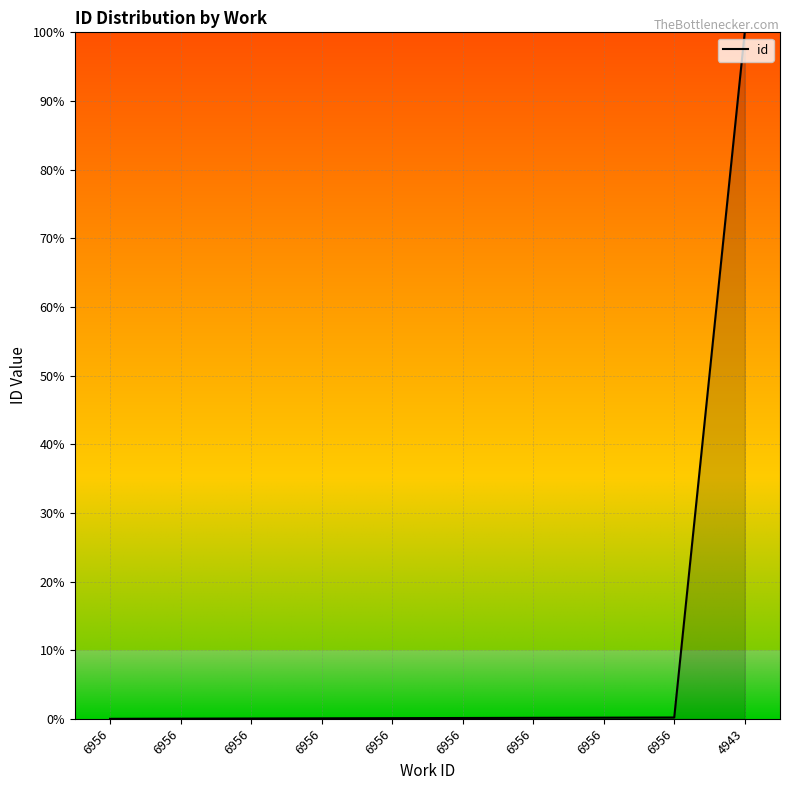

Rank the categories by value from highest to lowest.

4943, 6956, 6956, 6956, 6956, 6956, 6956, 6956, 6956, 6956